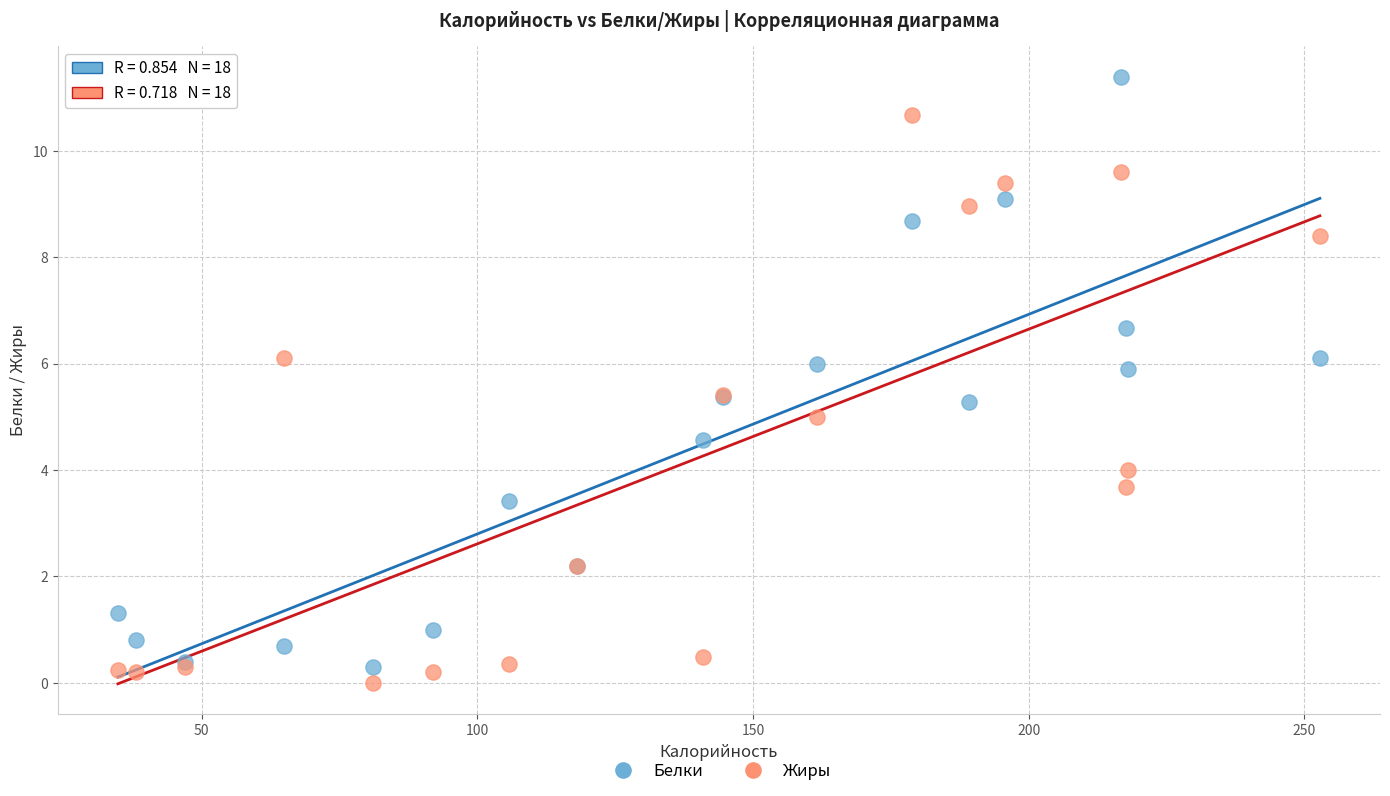

What is the X range (max minus min) for the scatter plot?

218.0